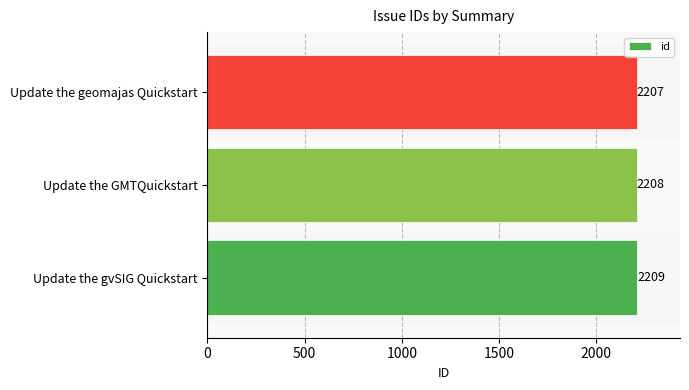

How many categories are shown in the chart?

3